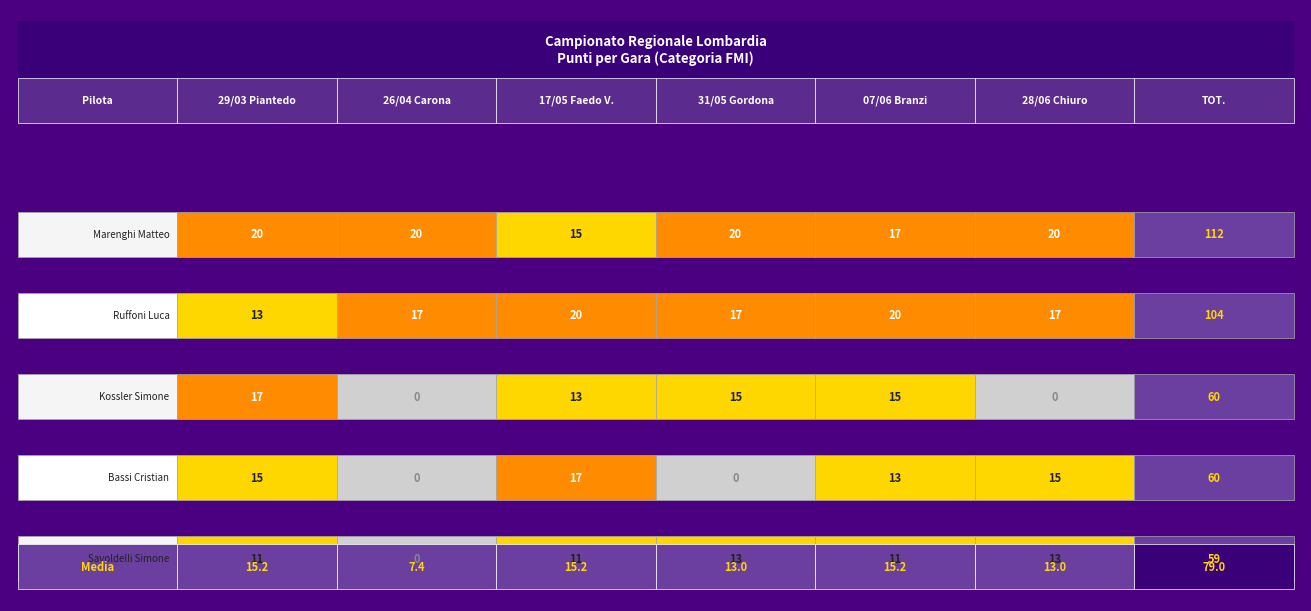

What is the average value of the RUFFONI LUCA series?

17